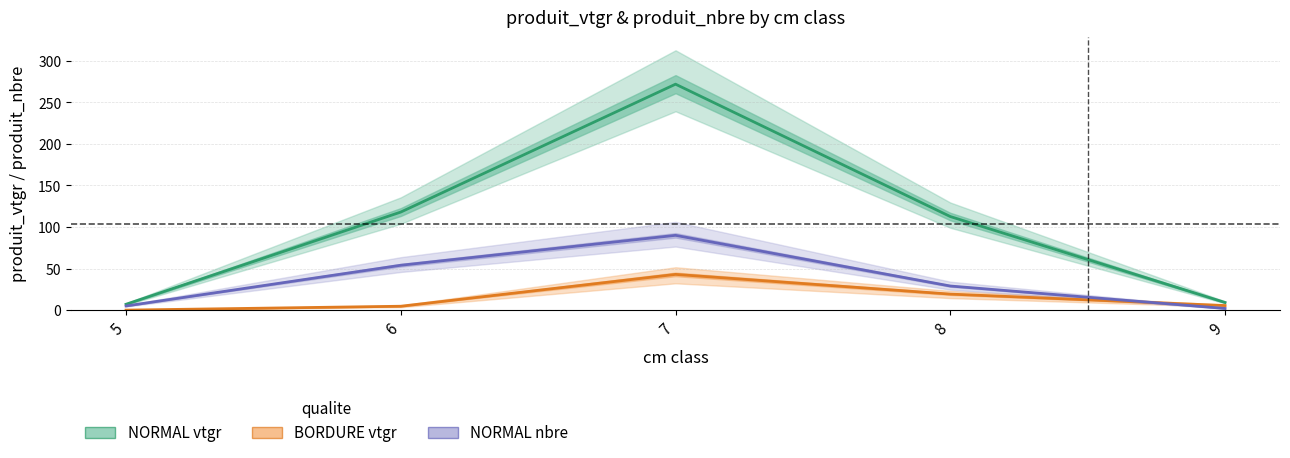

At which category is the sum across all series the highest?

7